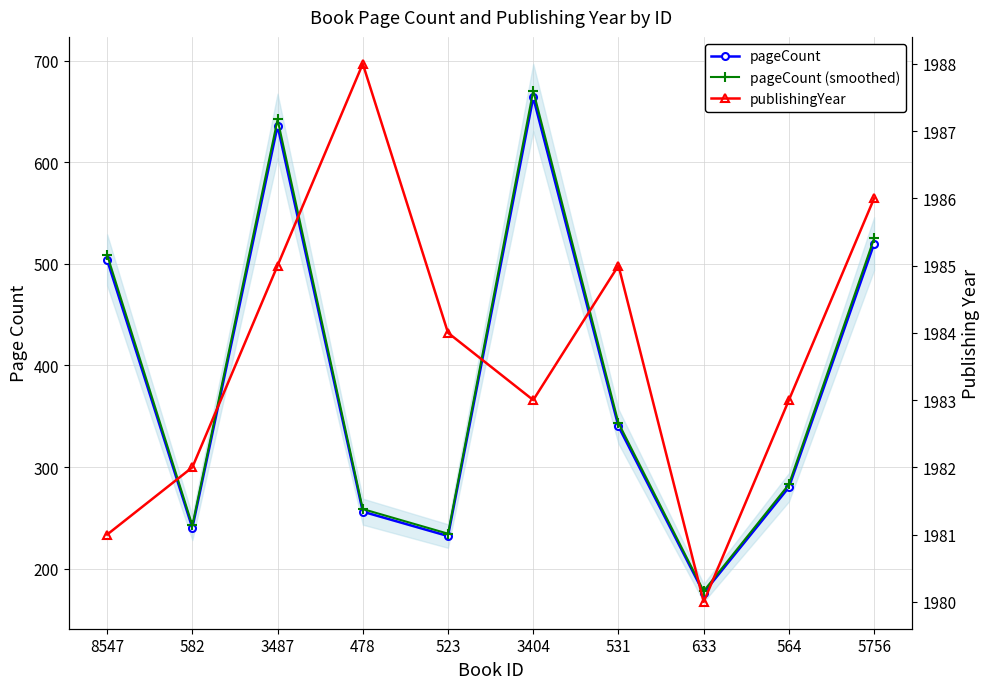

The value of pageCount at 531 is 340.0. True or false?

True